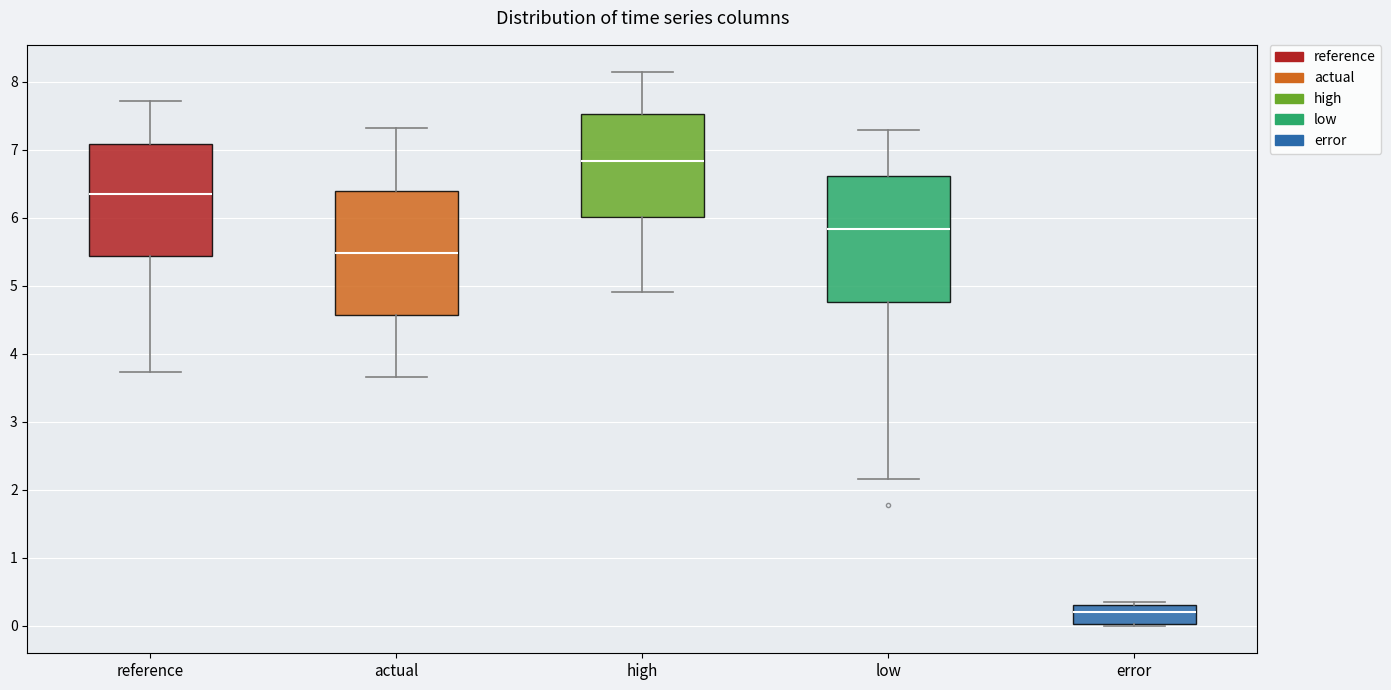

Where is the upper edge of the box for low on the y-axis? The values are not printed on the chart, so give them approximately, as read against the axis.

6.6